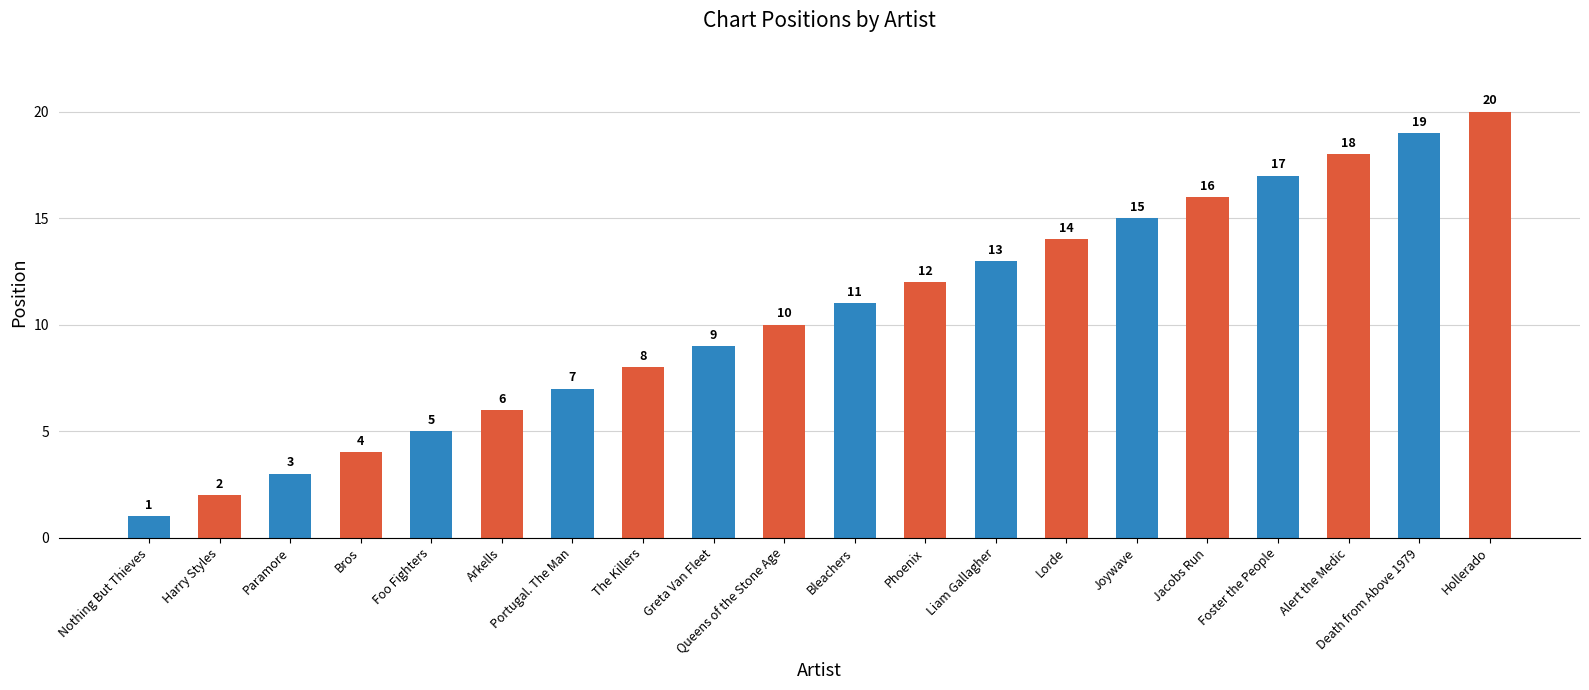

Where is the data nearest to the value 10?

Queens of the Stone Age